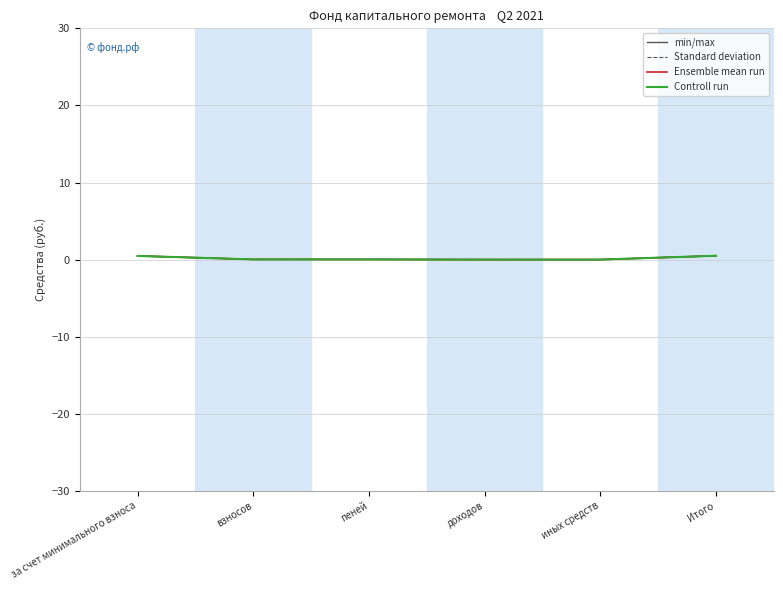

What is the difference between the maximum and minimum values in the Ensemble mean run series?

0.5